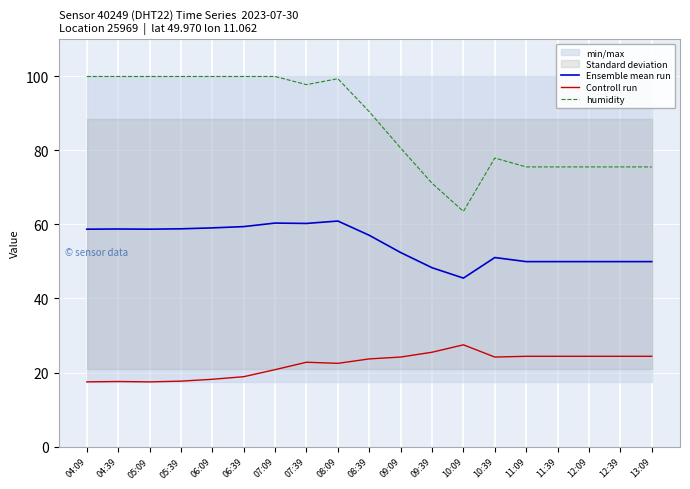

True or false: Ensemble mean run and Controll run cross at least once.

False